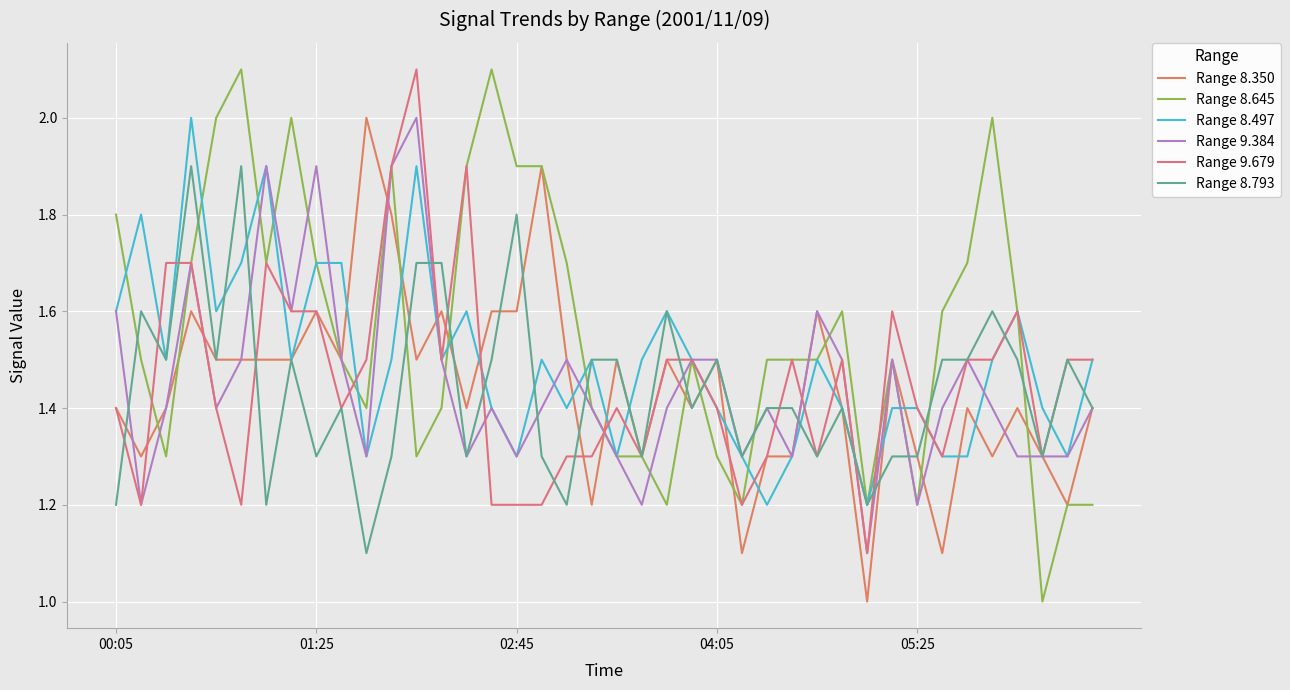

Rank the series by their maximum value, from highest to lowest.

Range 8.645, Range 9.679, Range 8.350, Range 8.497, Range 9.384, Range 8.793